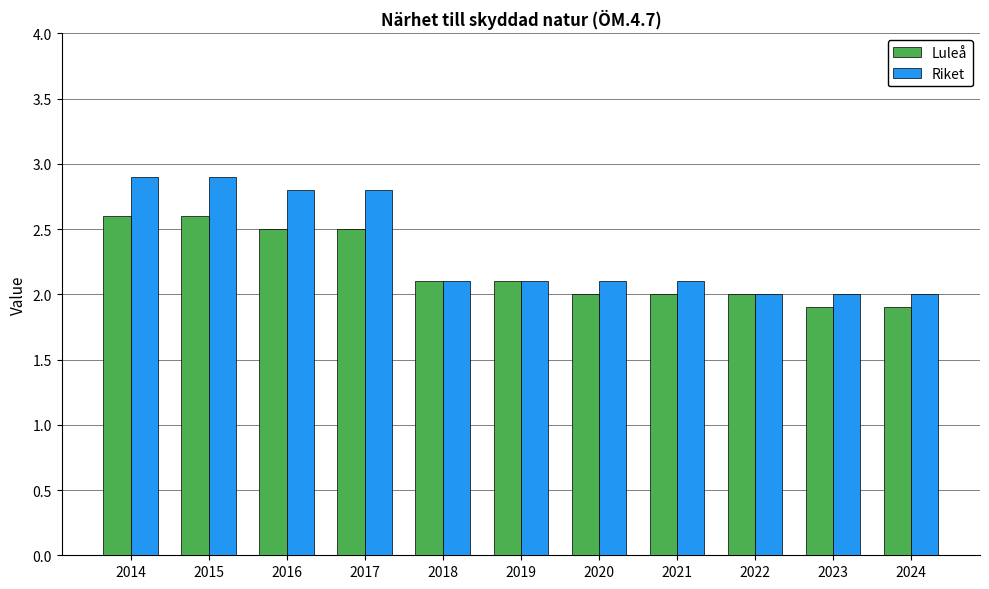

Which series changed the most between 2018 and 2020?

Luleå